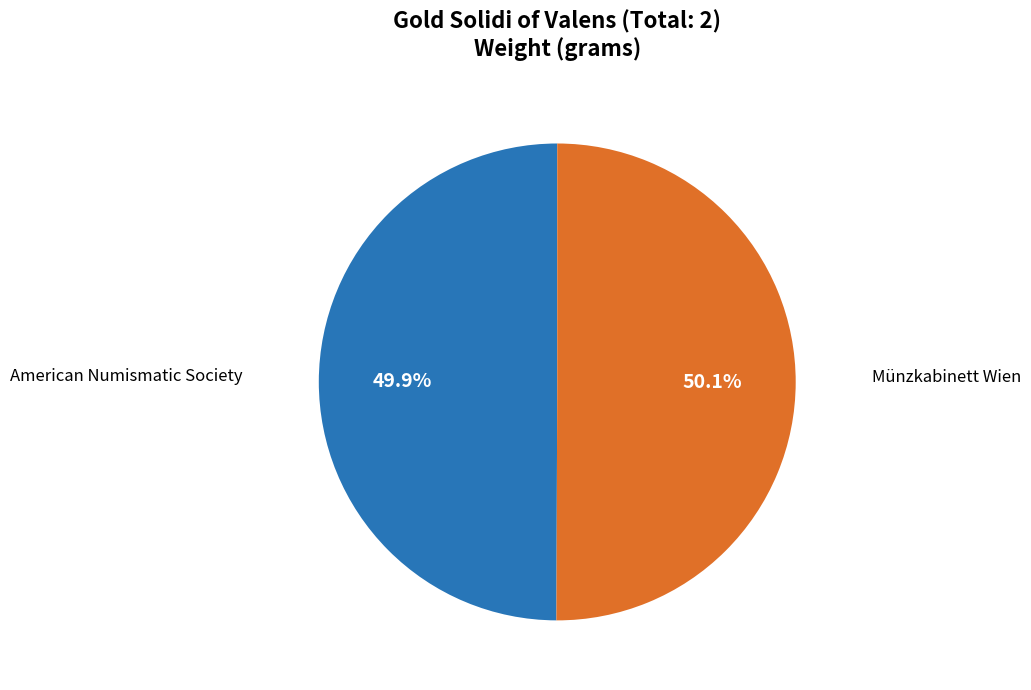

Is there any slice that represents more than half of the pie?

Yes